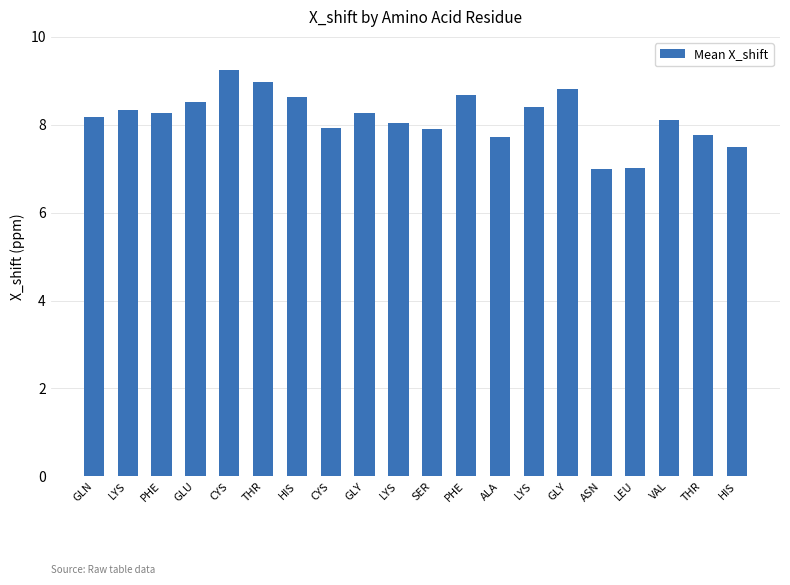

What is the sum of the values at GLN and LEU?

15.2